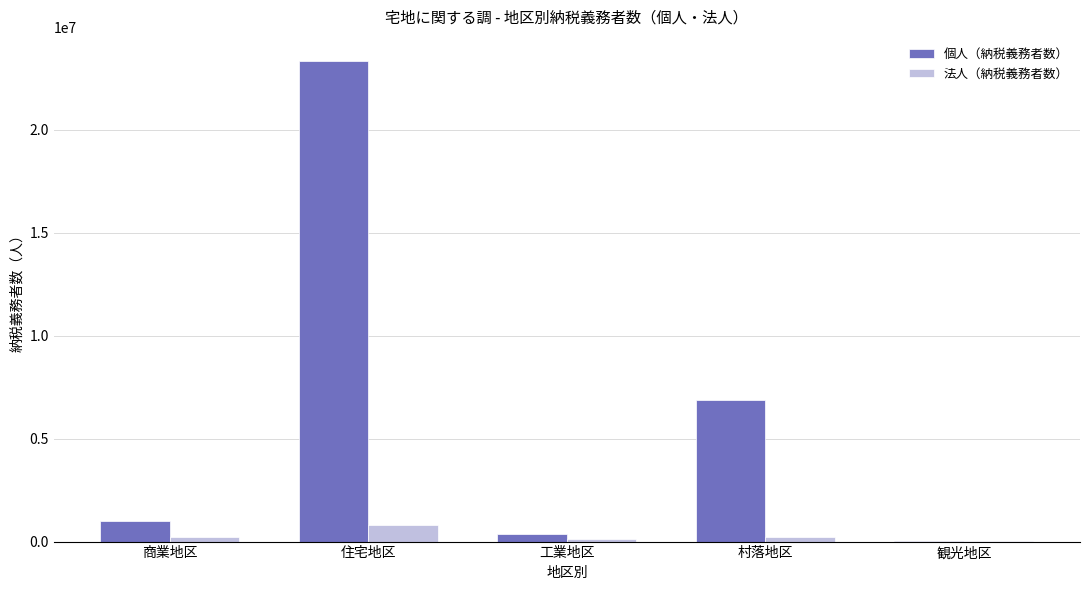

What is the highest value of the 法人（納税義務者数） series?

783599